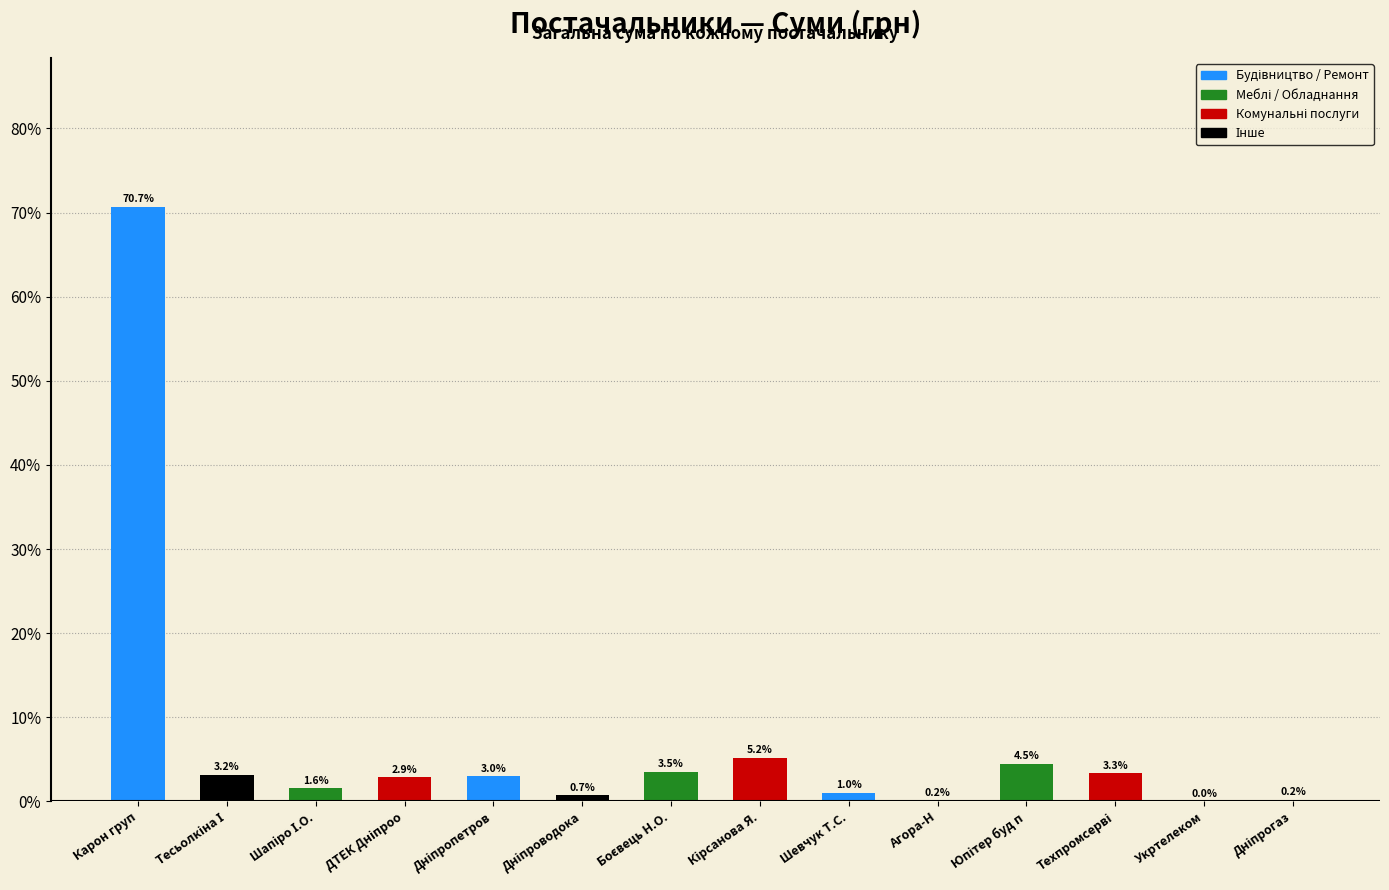

What is the label of the 7th bar from the left?

Боєвець Н.О.